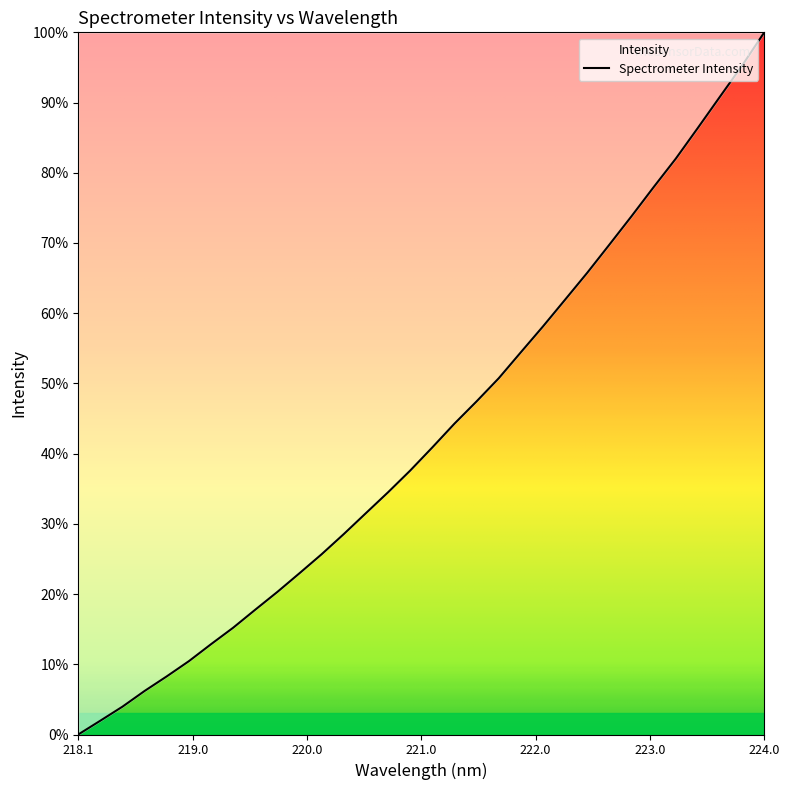

At which category does the chart reach its peak across all series?

224.0